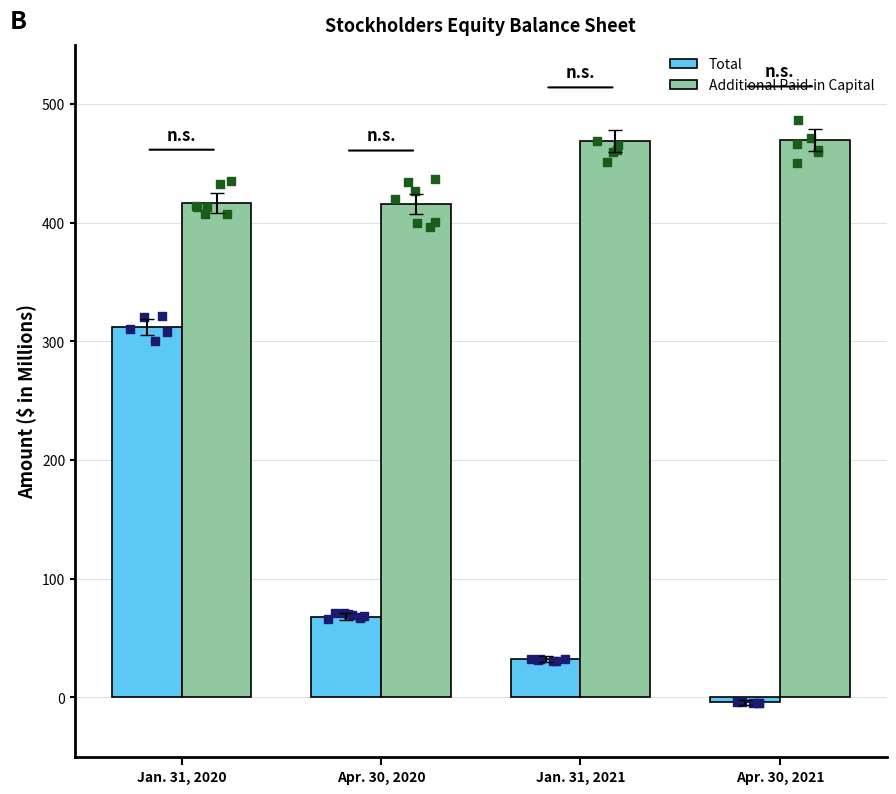

Is the value of Total at Apr. 30, 2020 greater than the value of Additional Paid-in Capital at Apr. 30, 2021?

No